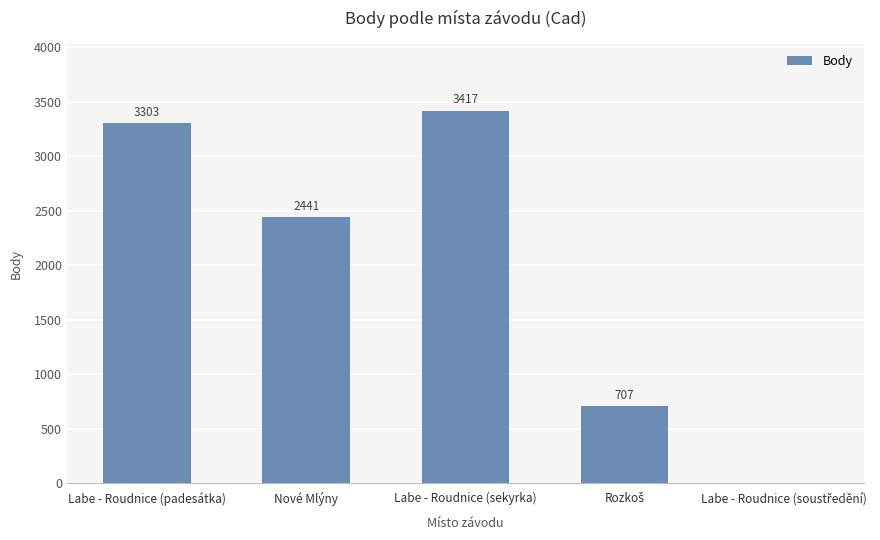

What is the average value?

1974